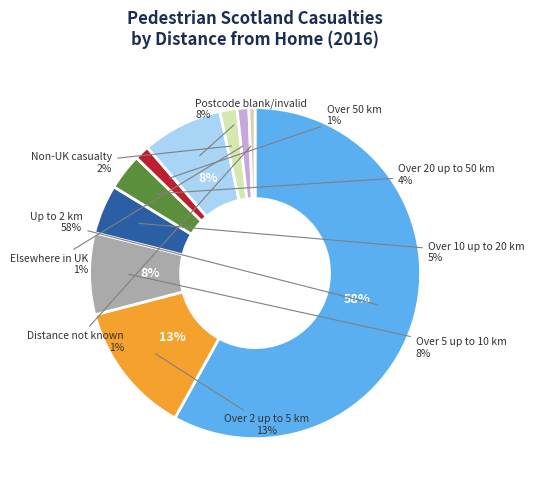

How many segments does this pie chart have?

10